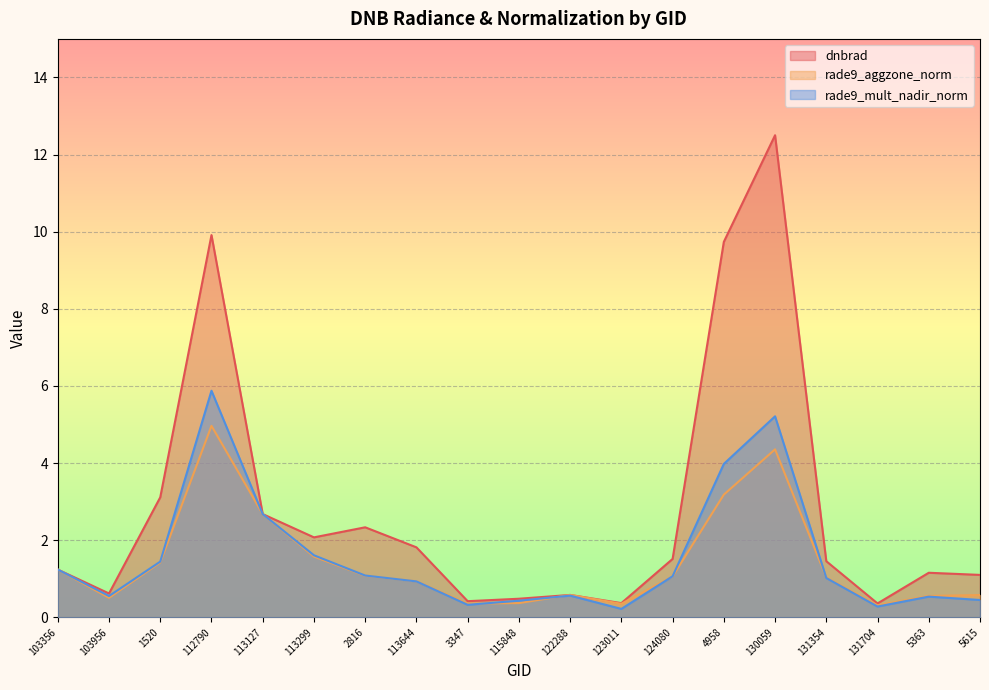

The value of rade9_aggzone_norm at 112790 is 8.2. True or false?

False